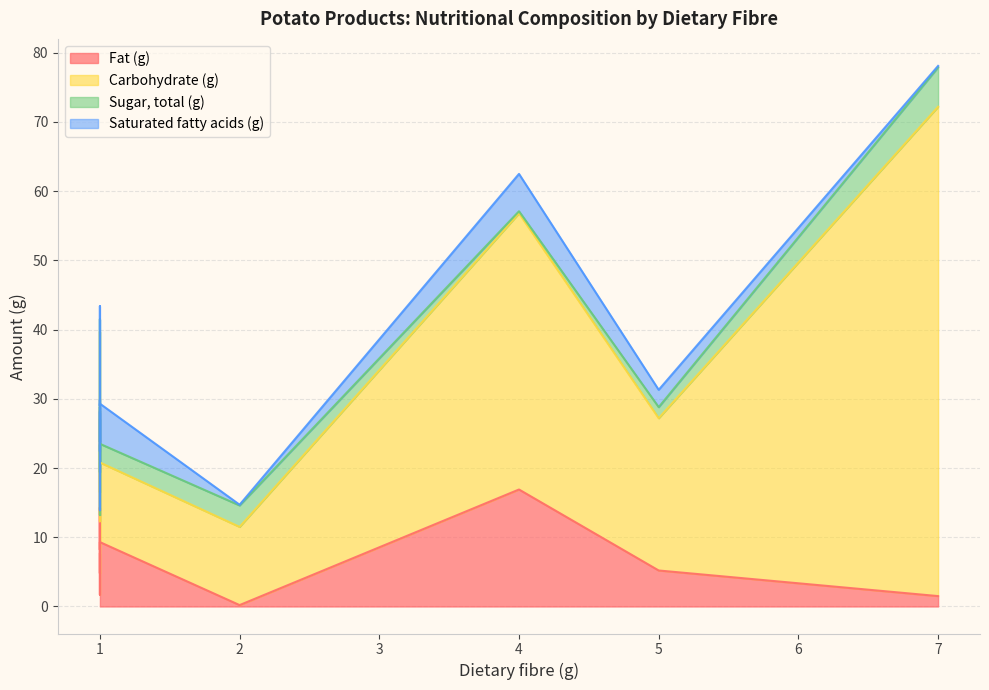

True or false: Fat (g) has more than 0 interior local peaks.

True